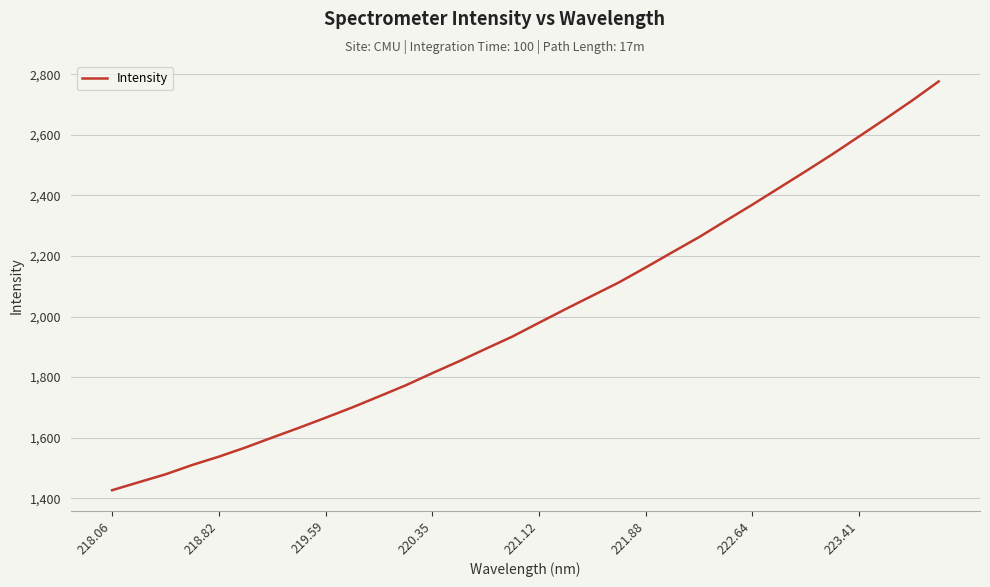

What is the greatest value displayed?

2776.1